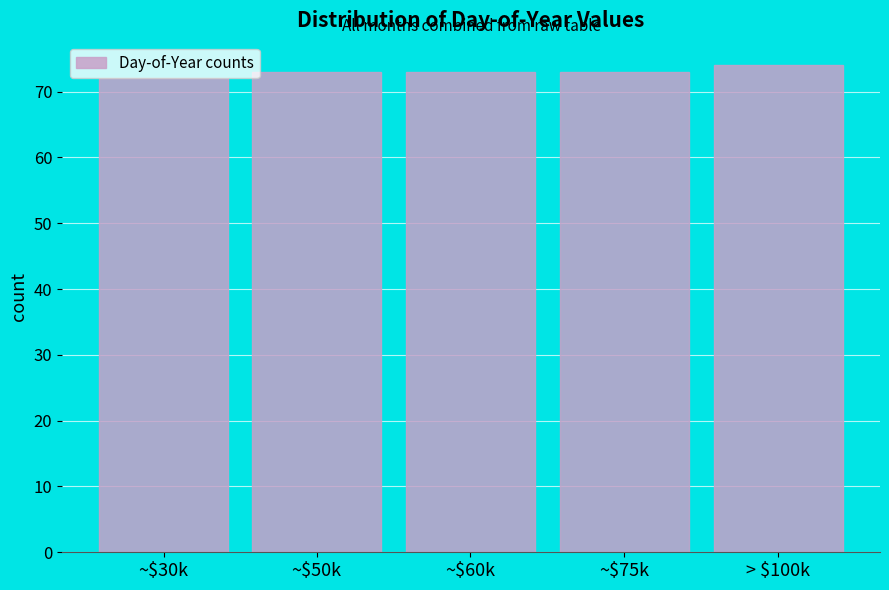

Reading right to left, what are all the values shown in this chart?

74	73	73	73	72